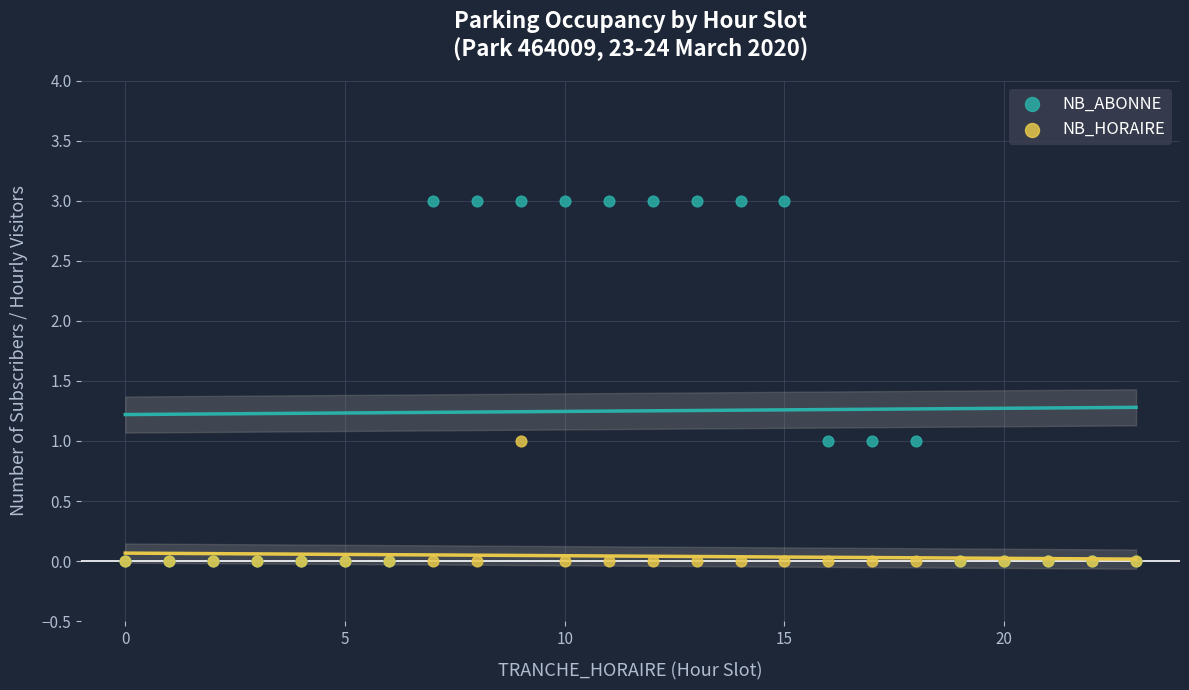

Which series has the widest spread of Y values?

NB_ABONNE